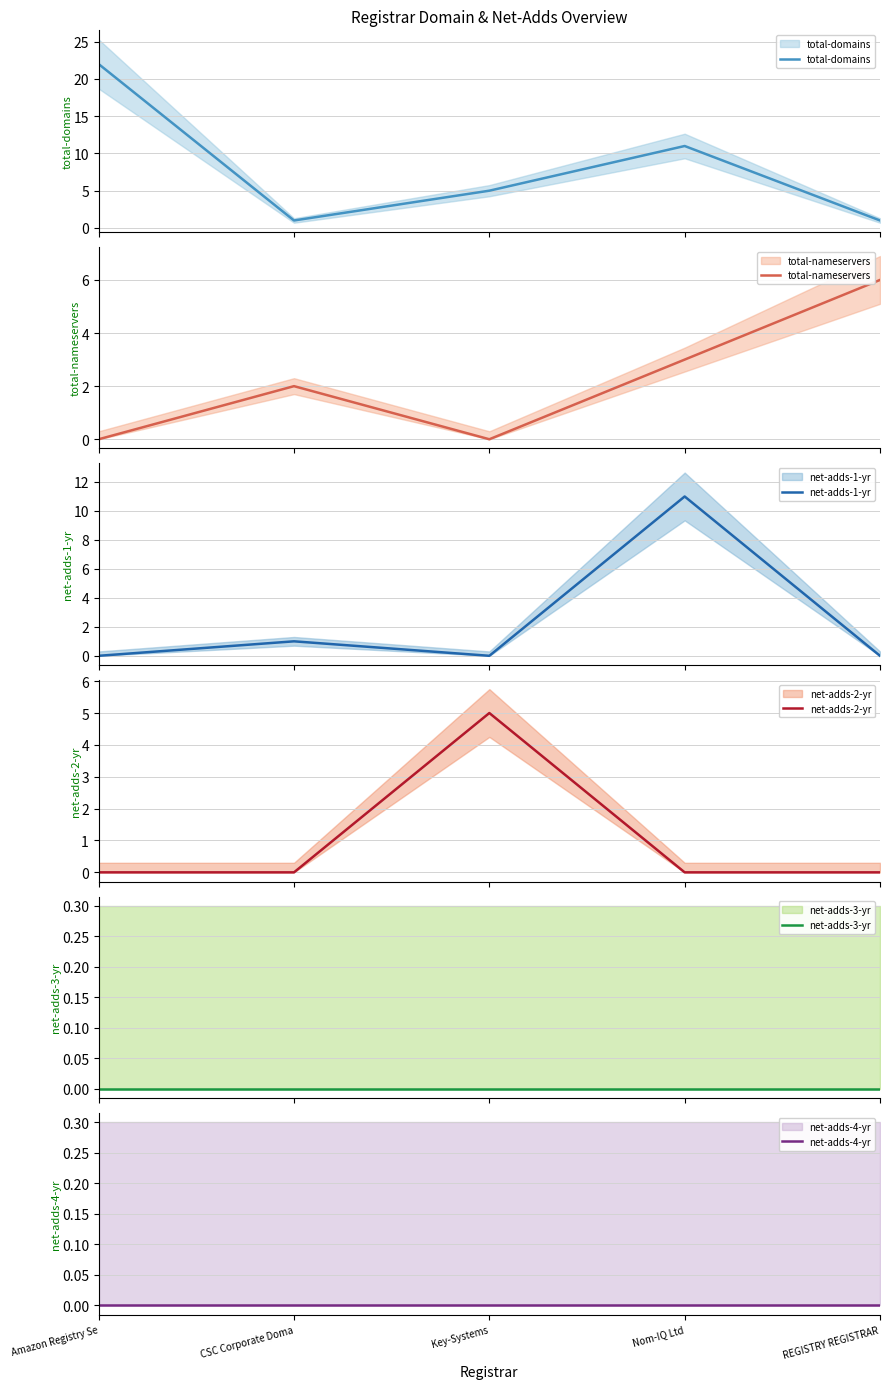

Which has a higher value, CSC Corporate Doma or REGISTRY REGISTRAR?

CSC Corporate Doma